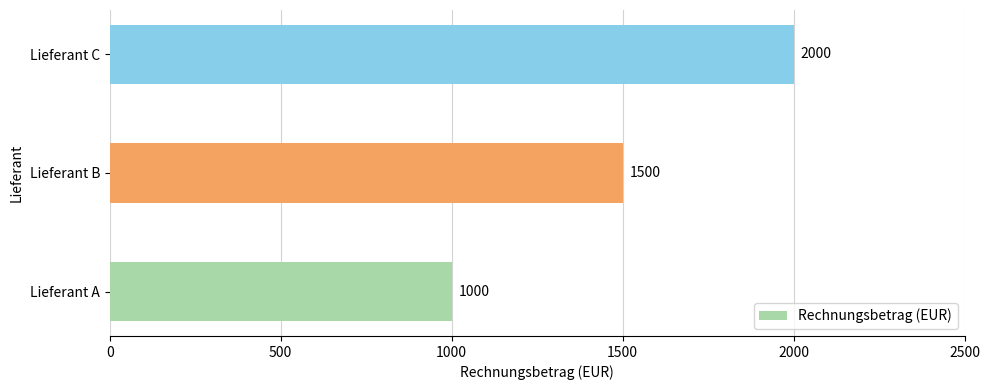

The value at Lieferant B is 1500. True or false?

True